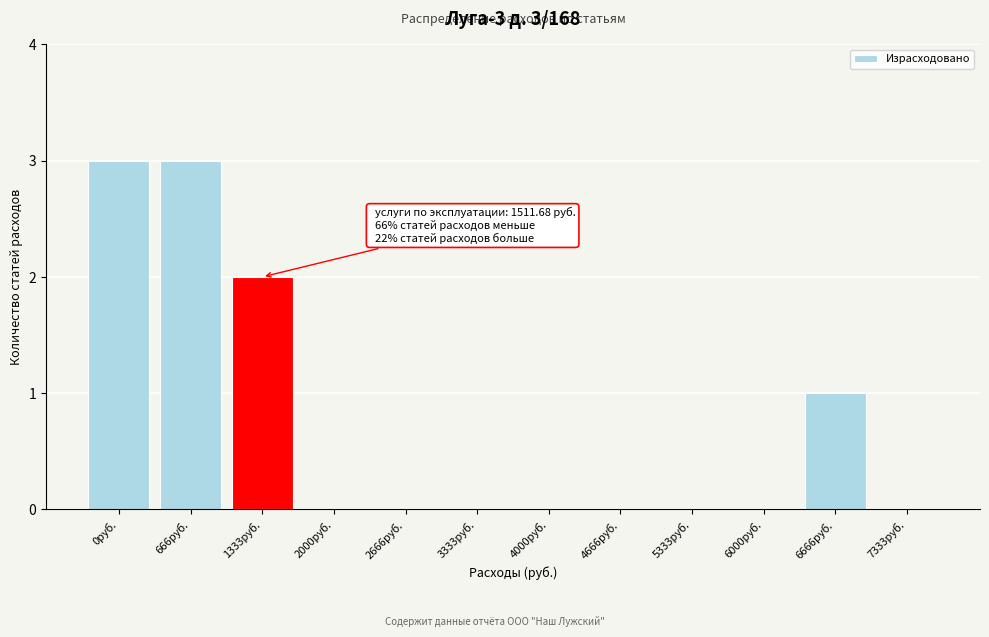

Reading left to right, extract all data points from this chart.

0руб.=3	666руб.=3	1333руб.=2	2000руб.=0	2666руб.=0	3333руб.=0	4000руб.=0	4666руб.=0	5333руб.=0	6000руб.=0	6666руб.=1	7333руб.=0